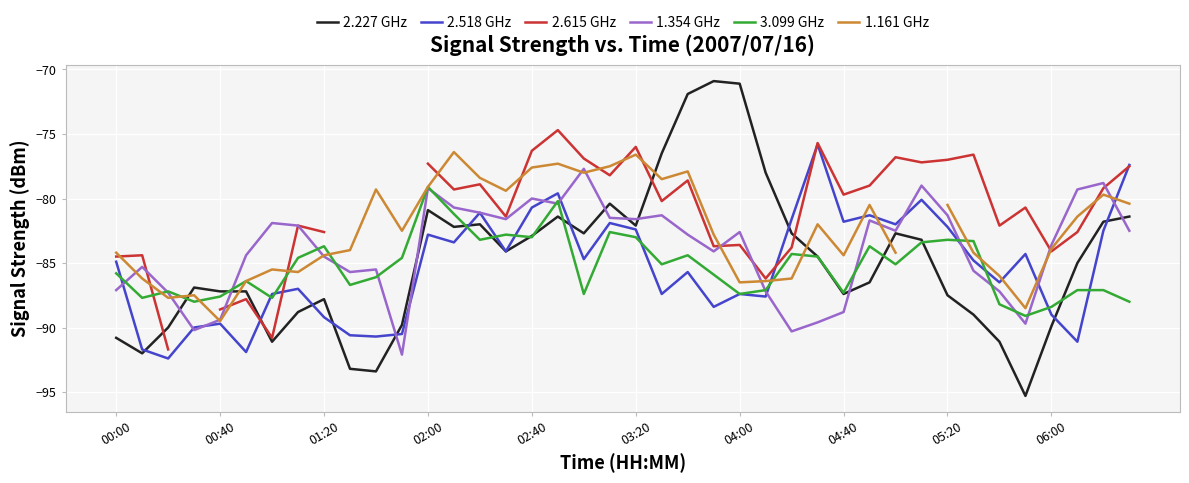

What is the lowest value of the 3.099 GHz series?

-89.1